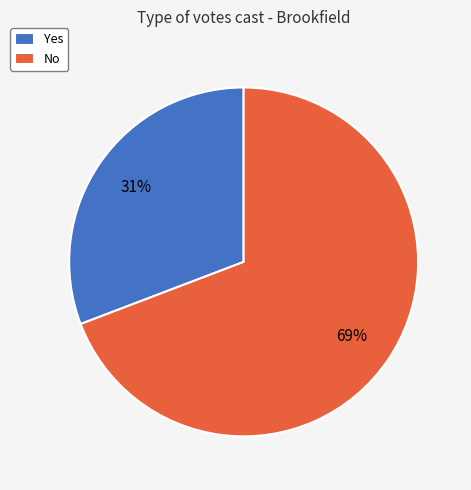

To the nearest percent, what is the average slice percentage?

50%